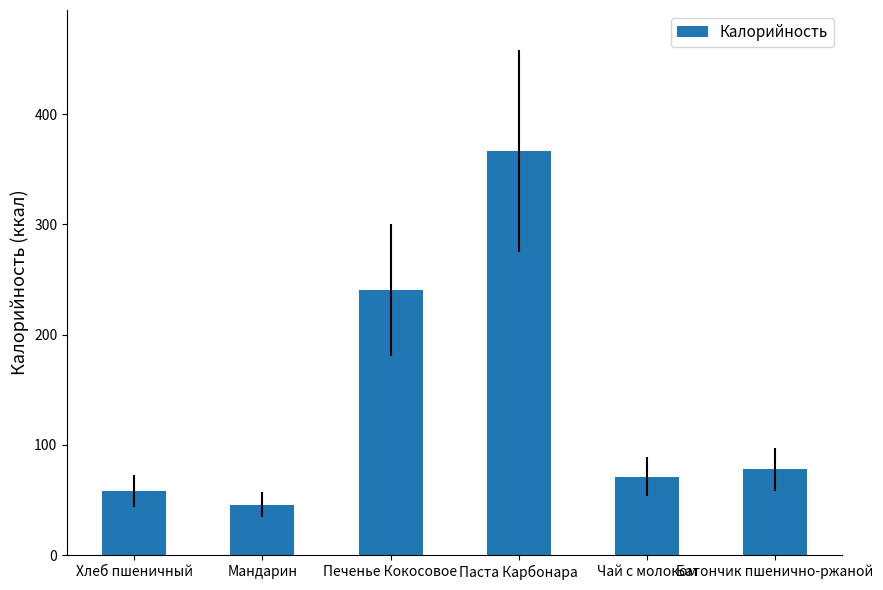

At which category does the chart reach its peak across all series?

Паста Карбонара